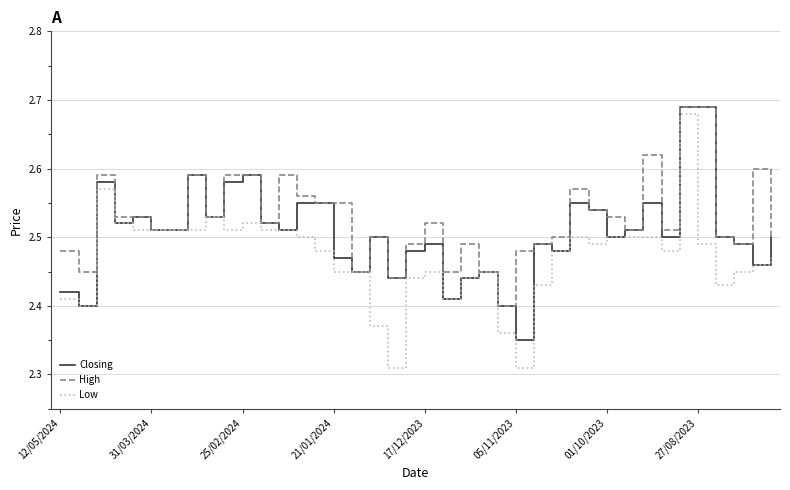

List the series in order of their overall mean, highest first.

High, Closing, Low